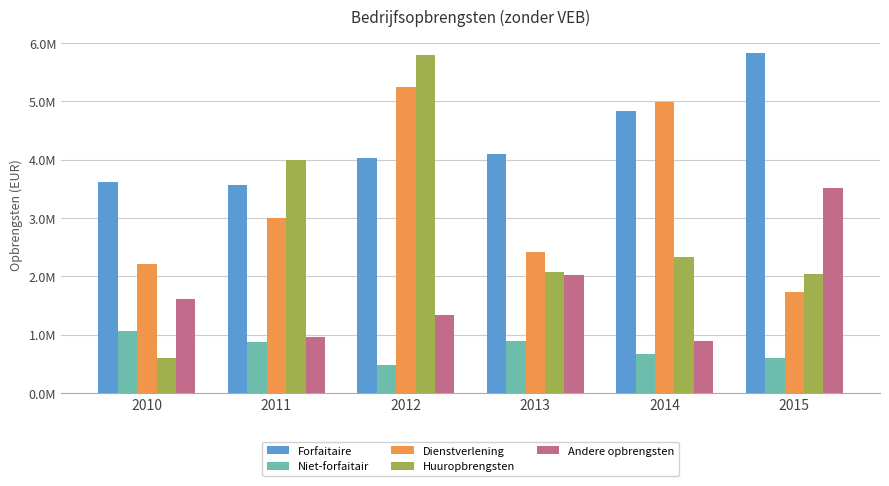

Read the Niet-forfaitair value at 2014.

677654.3